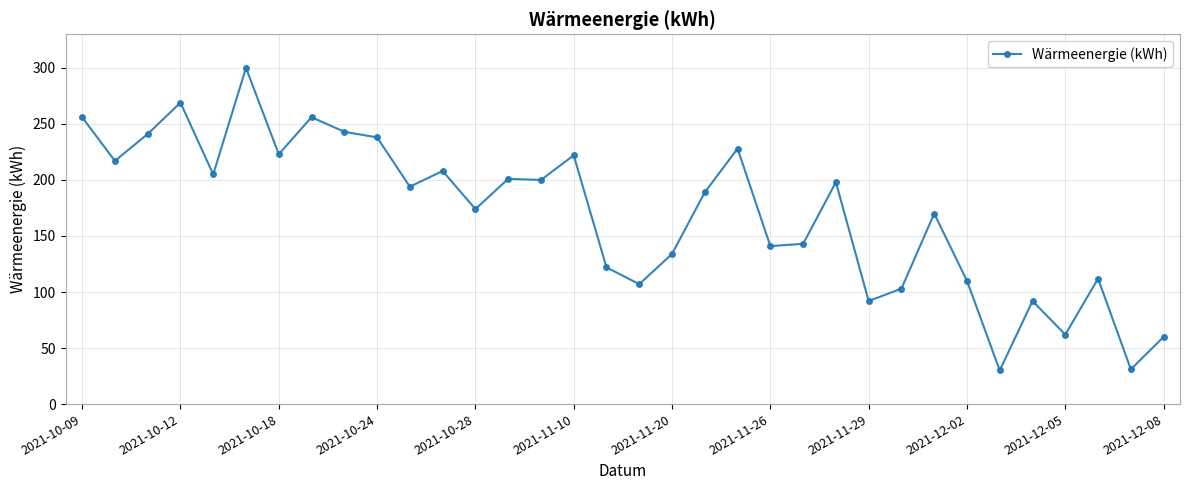

What is the smallest value displayed?

30